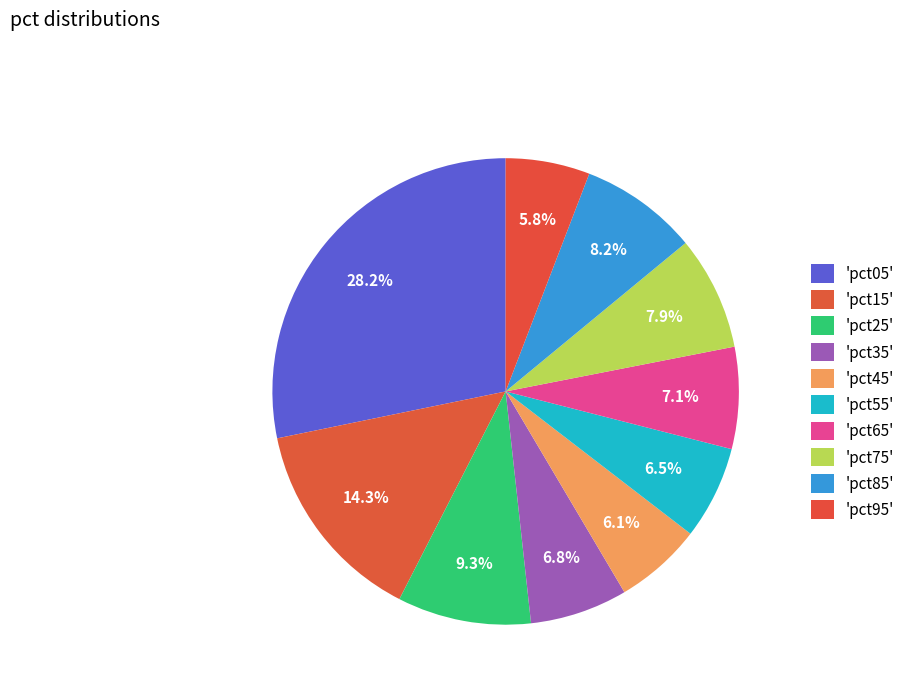

Is there any slice that represents more than half of the pie?

No